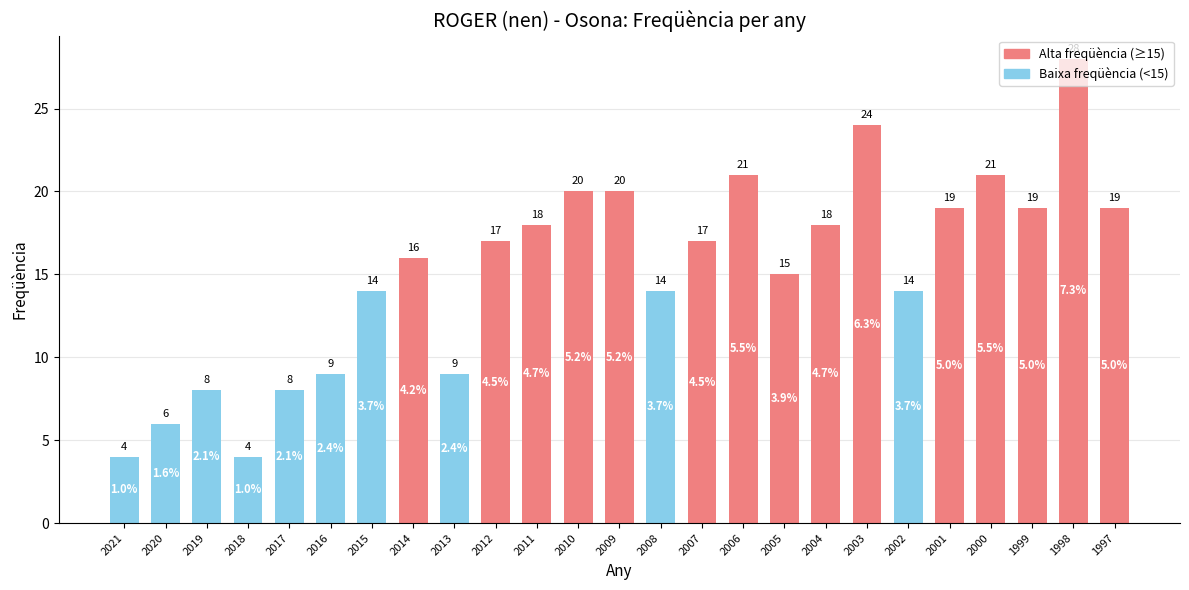

The chart shows a value of 41 at 1998. True or false?

False